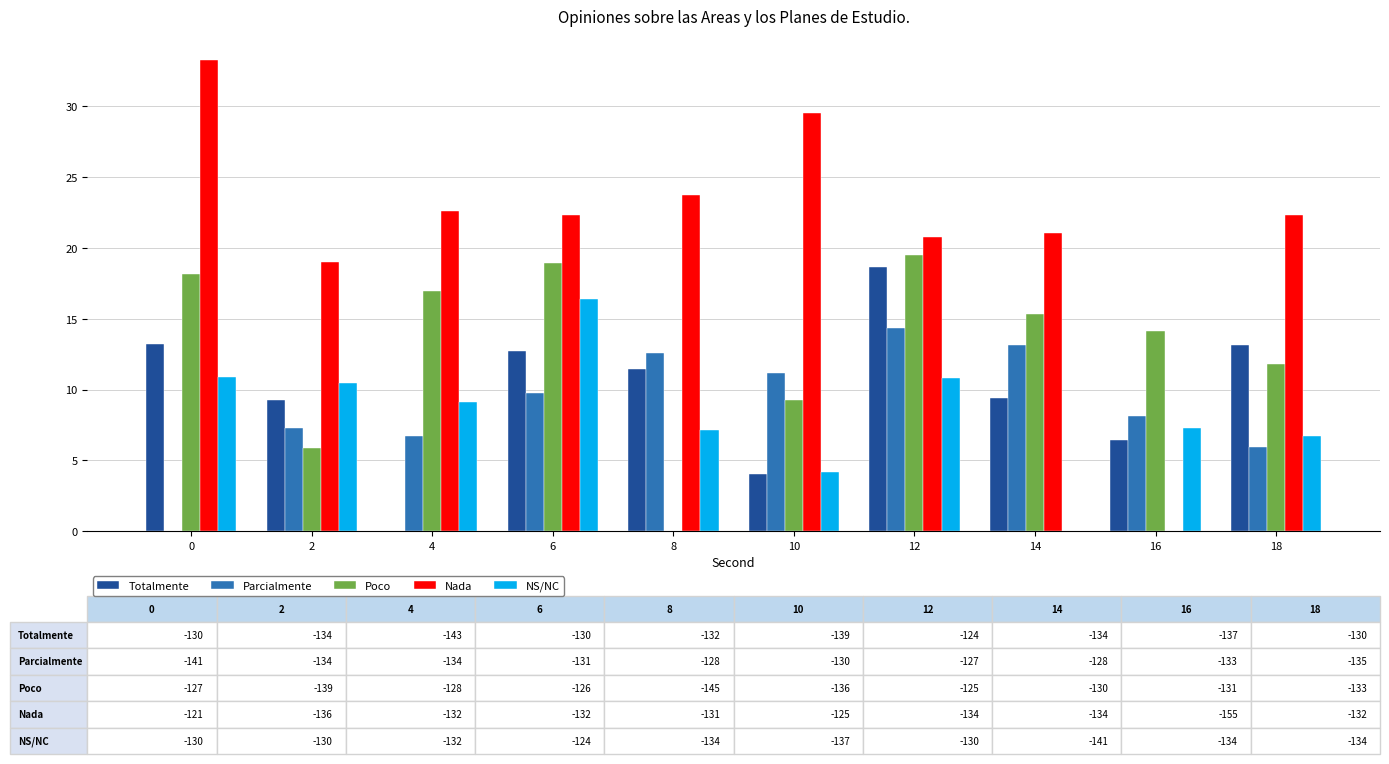

What is the total value across all series at 8?

54.9